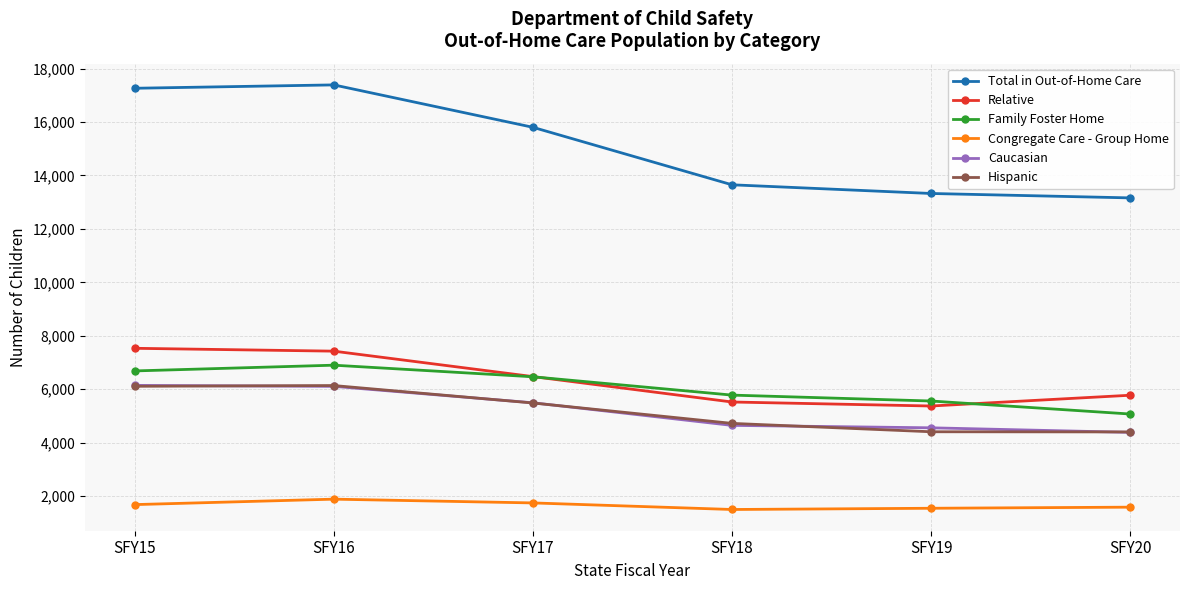

How many lines are shown in the chart?

6